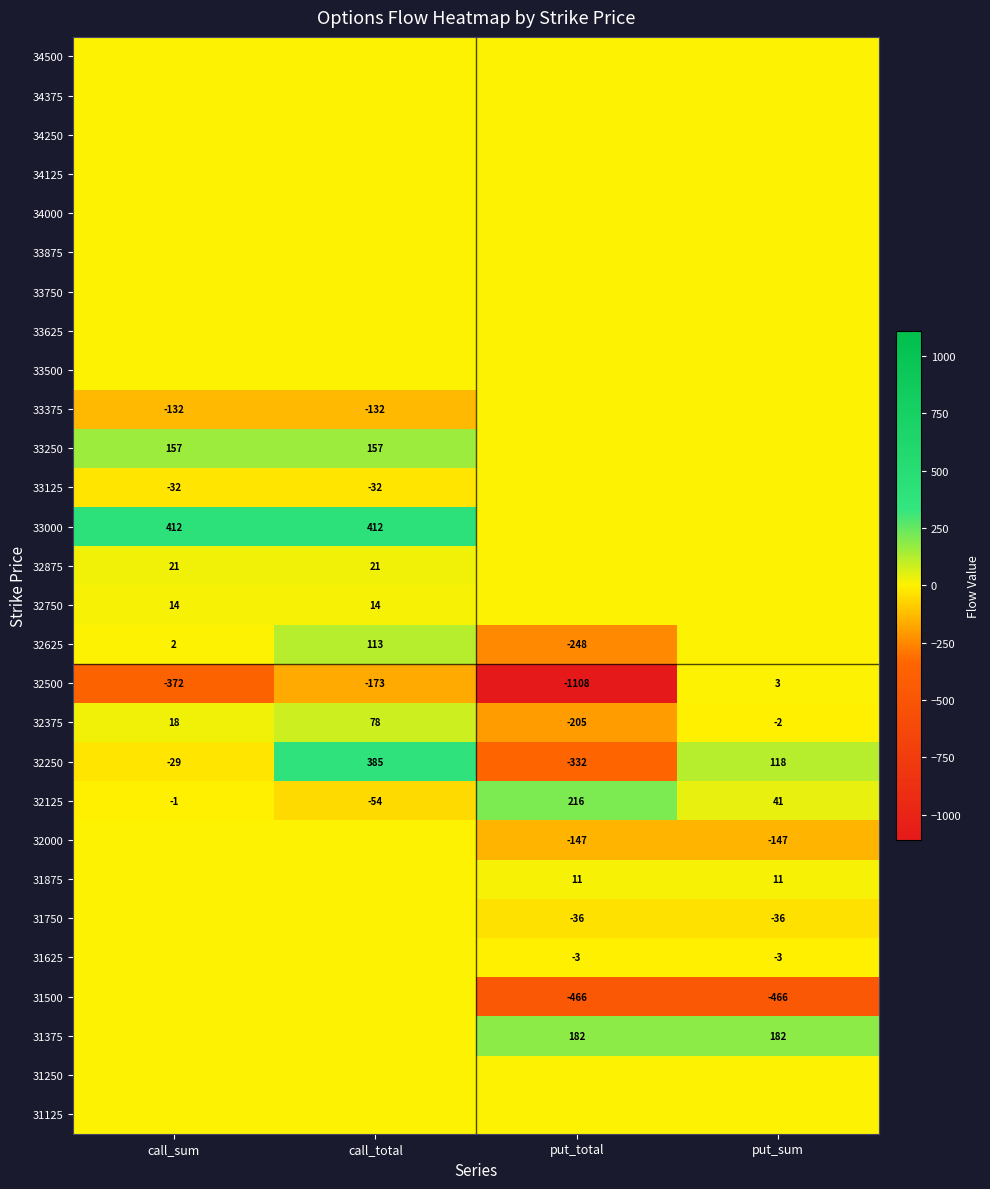

What is the total value across all series at put_sum?

-299